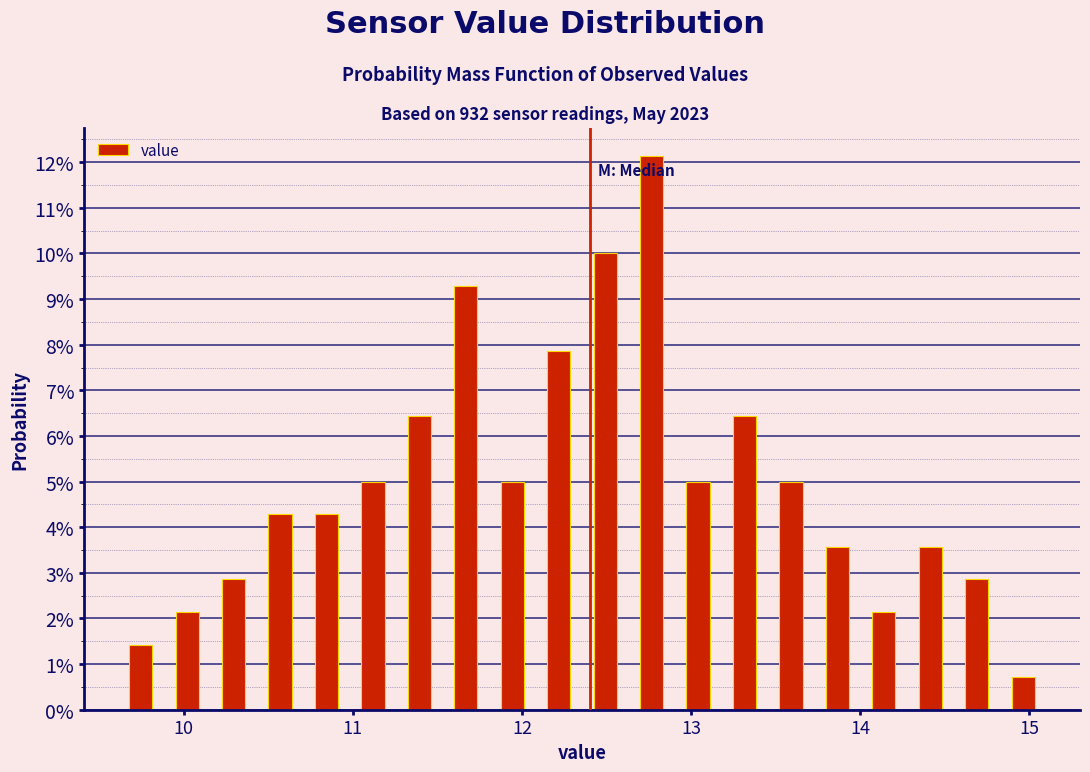

Around what value on the x-axis is the tallest bar? Give the approximate position of its centre, as read against the axis.

12.8